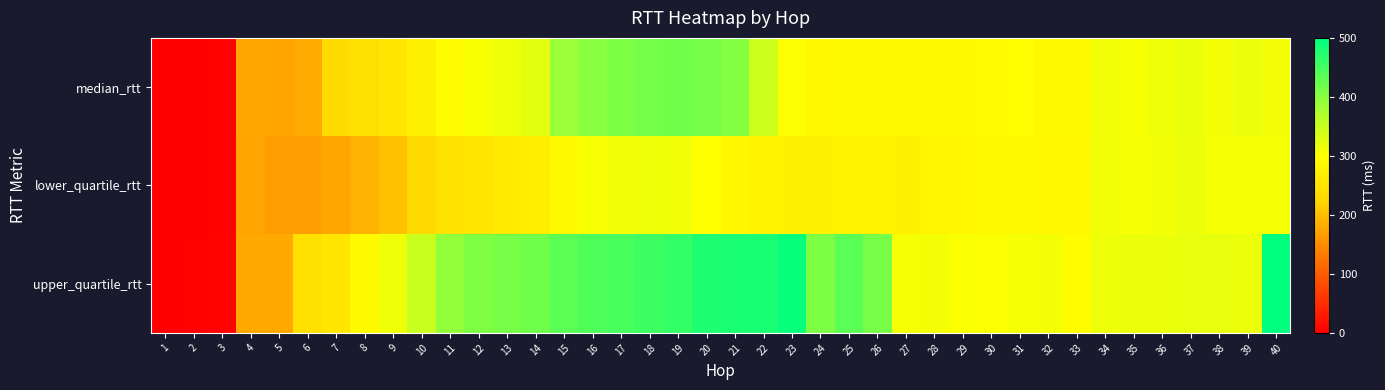

Which series has the largest total across all categories?

upper_quartile_rtt